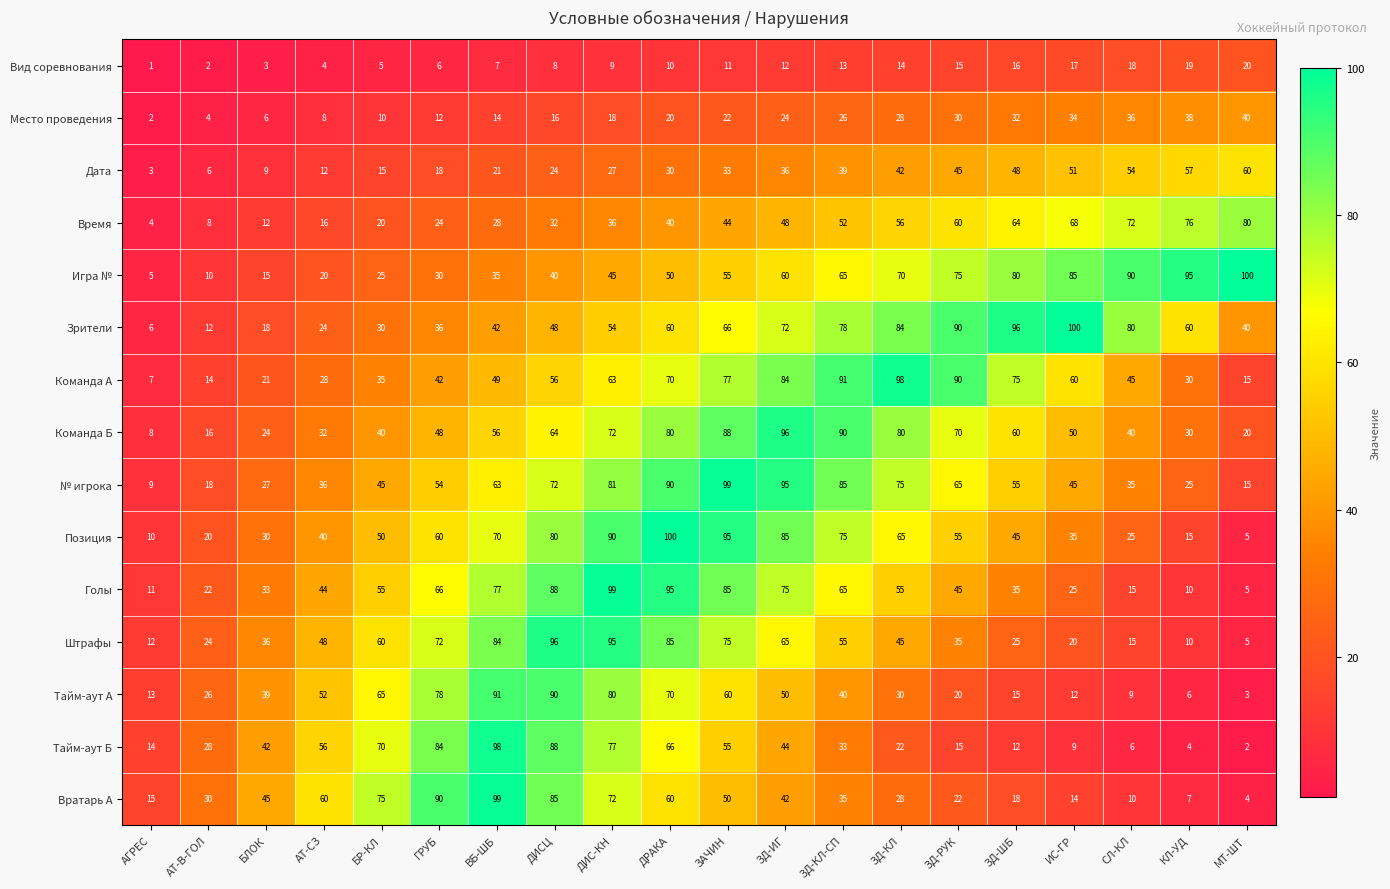

Where is Игра № nearest to the value 52?

ДРАКА